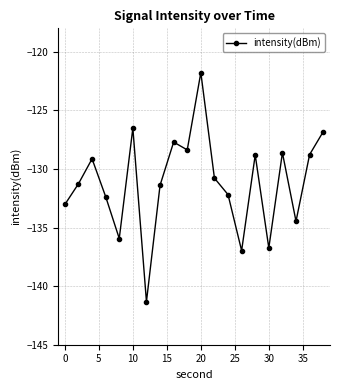

What is the maximum value shown in the chart?

-121.8